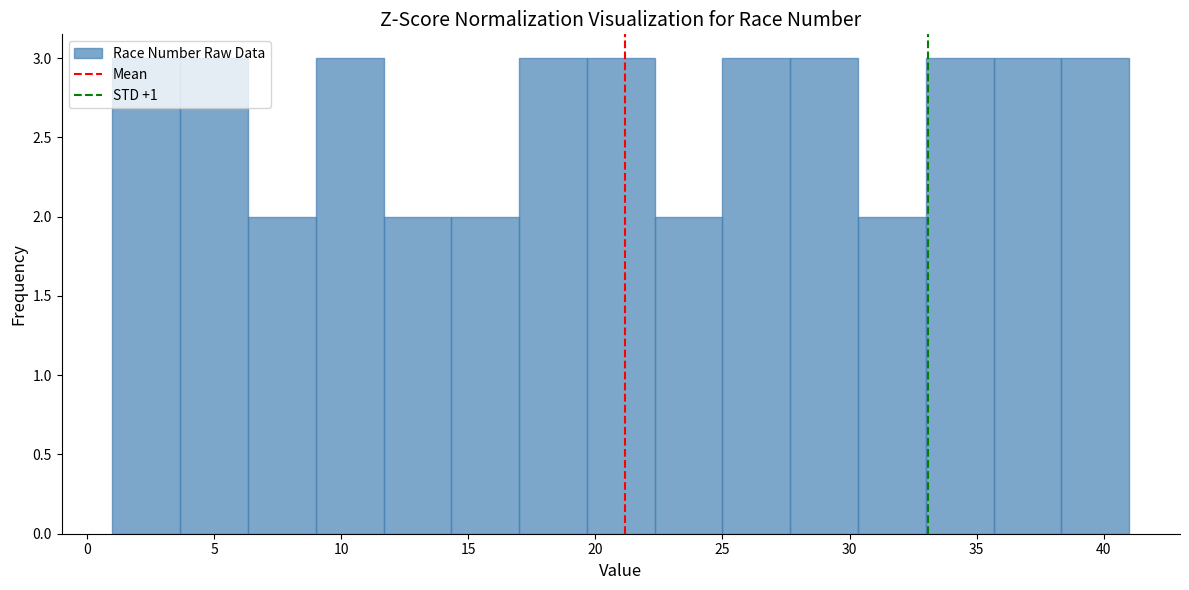

Reading left to right, list every bar in this chart as the range it spans on the x-axis followed by its height. Neither the bar edges nor the heights are printed on the chart, so give them approximately, as read against the axes.

1.0 to 3.5: 3
3.5 to 6.5: 3
6.5 to 9.0: 2
9.0 to 11.5: 3
11.5 to 14.5: 2
14.5 to 17.0: 2
17.0 to 19.5: 3
19.5 to 22.5: 3
22.5 to 25.0: 2
25.0 to 27.5: 3
27.5 to 30.5: 3
30.5 to 33.0: 2
33.0 to 35.5: 3
35.5 to 38.5: 3
38.5 to 41.0: 3